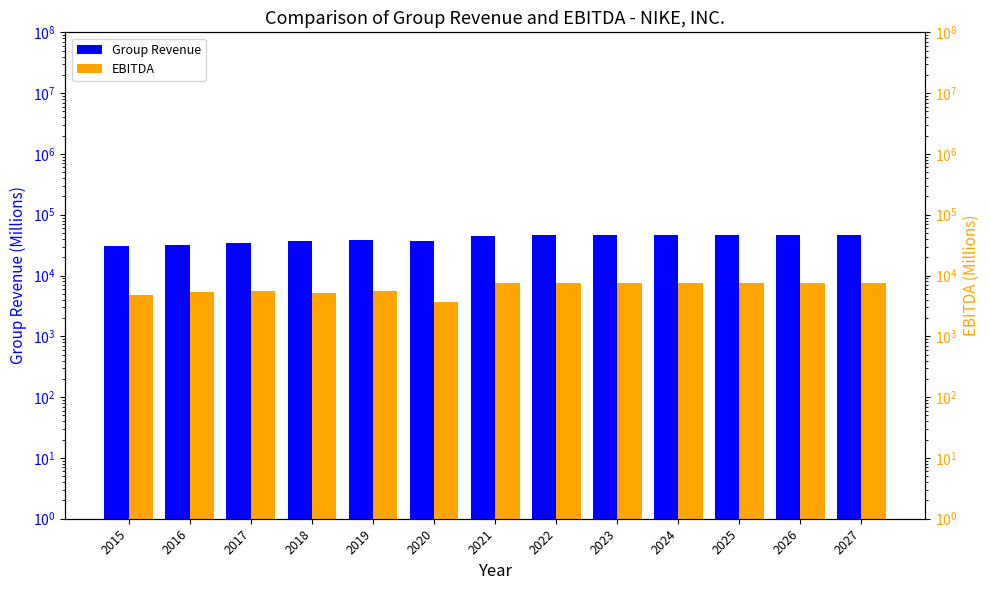

Rank the series by their maximum value, from lowest to highest.

EBITDA, Group Revenue